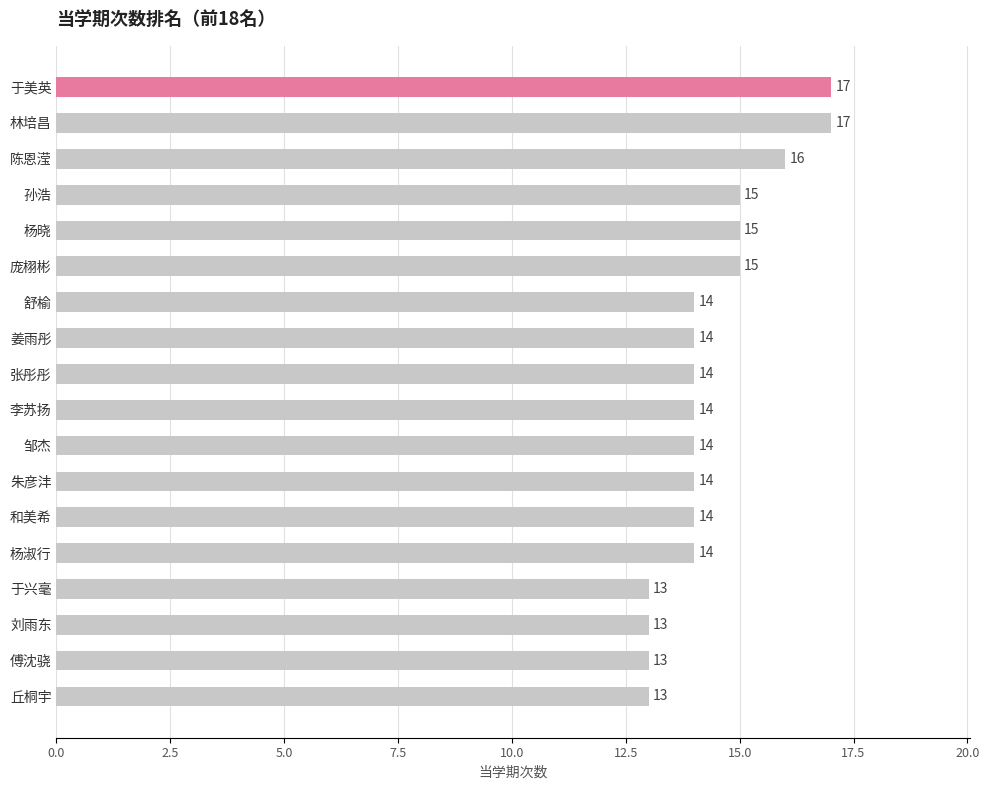

Approximately how many times larger is the value at 刘雨东 compared to 孙浩?

0.9